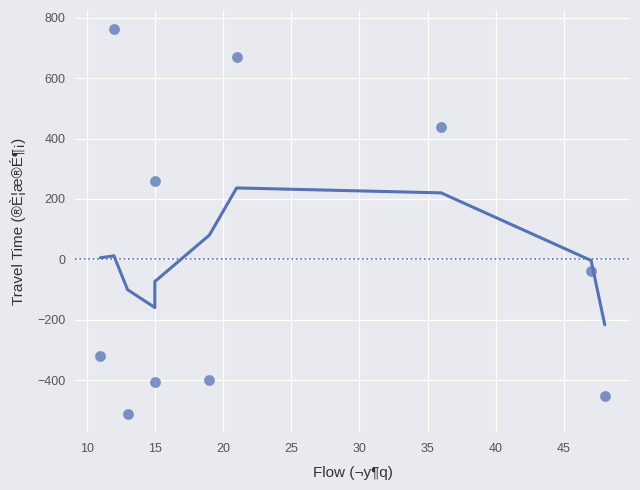

What is the average X value?

23.7